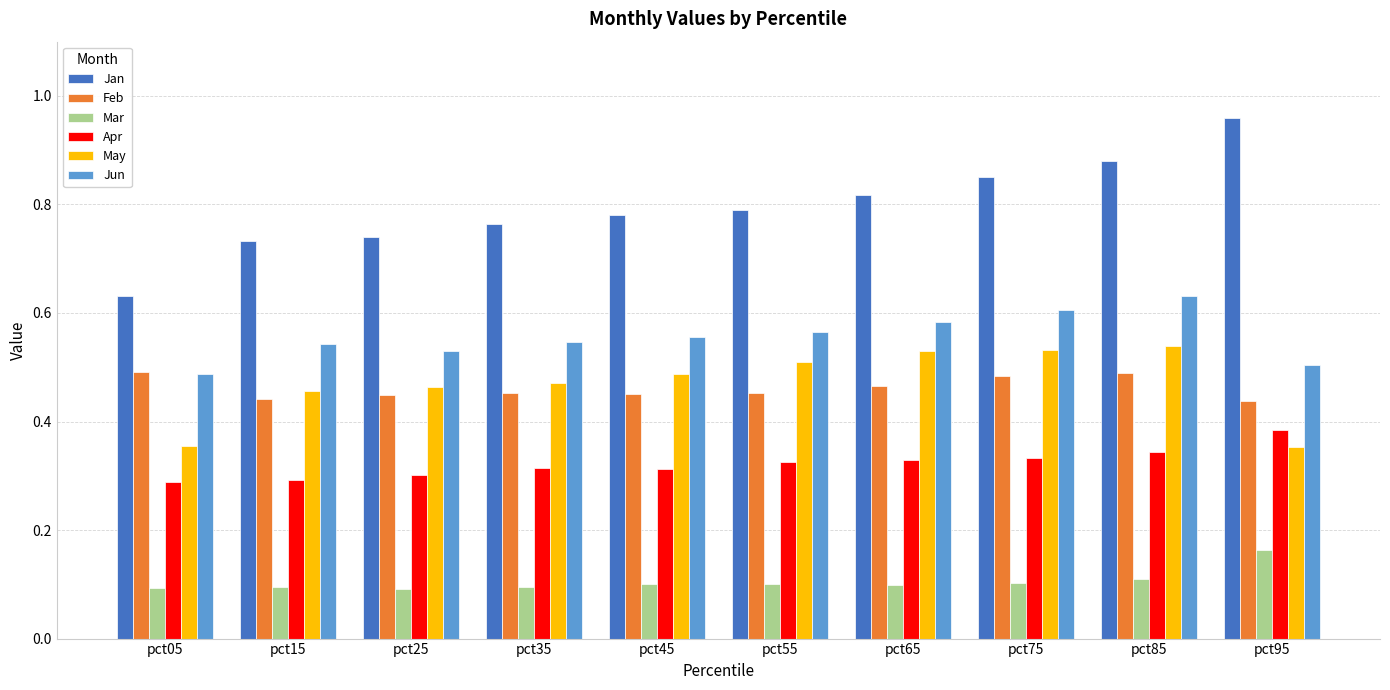

Which series changed the most between pct05 and pct45?

Jan